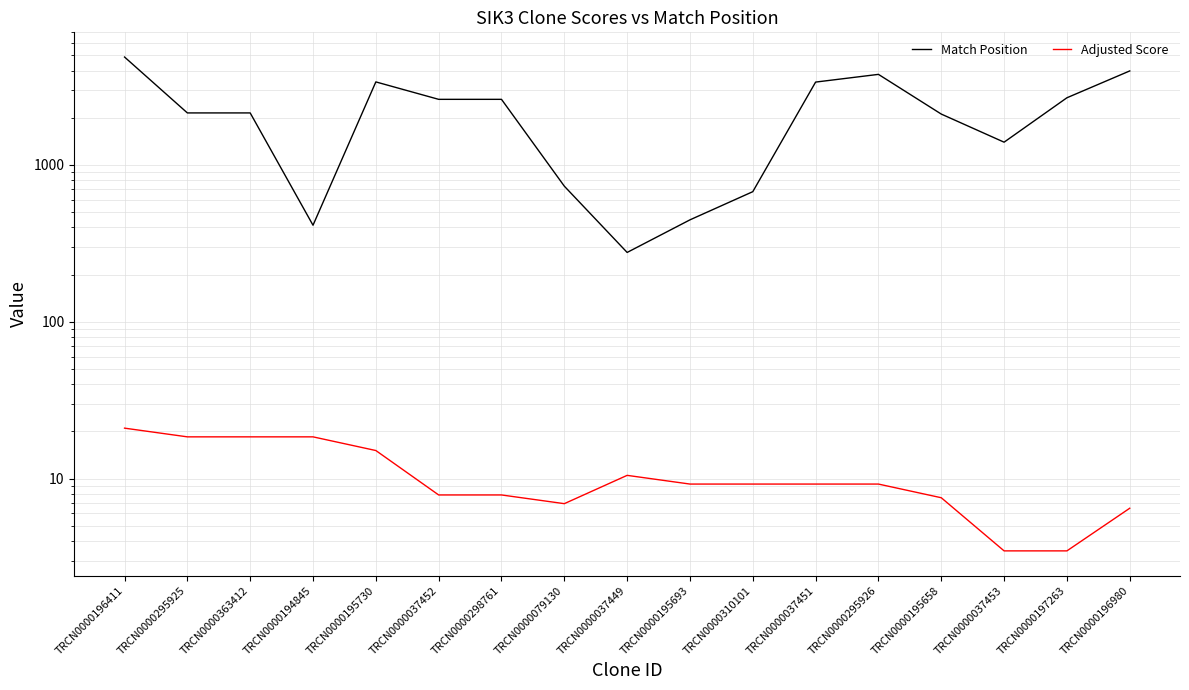

What is the value of the Adjusted Score point at the 2nd from the left?

18.5